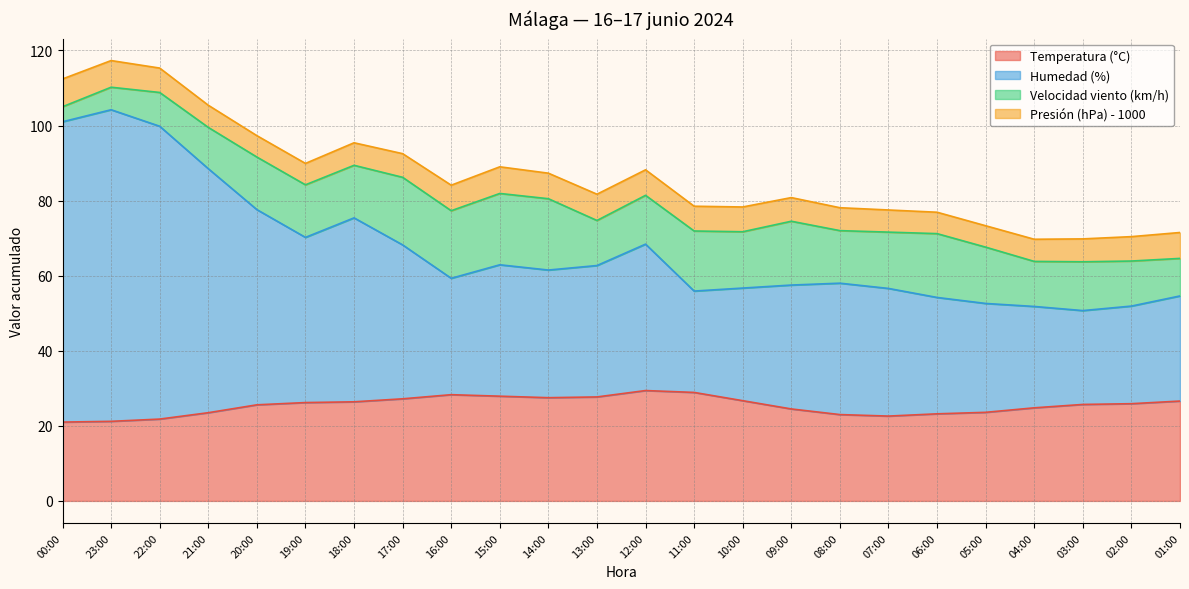

True or false: Humedad (%) has more than 2 points higher than both neighbors.

True